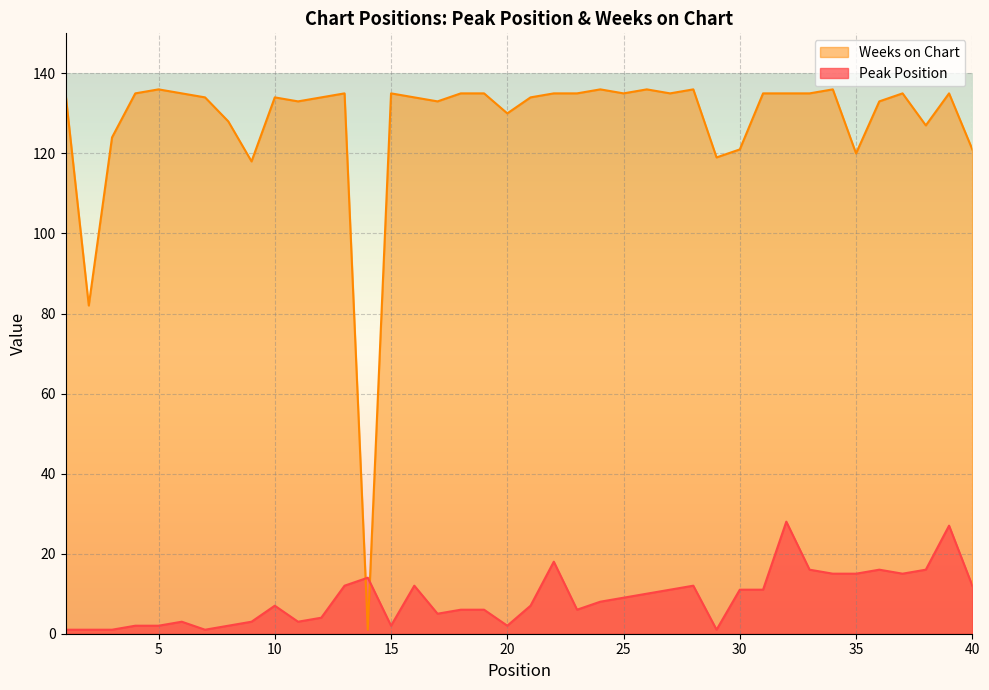

Where is Peak Position nearest to the value 14?

14